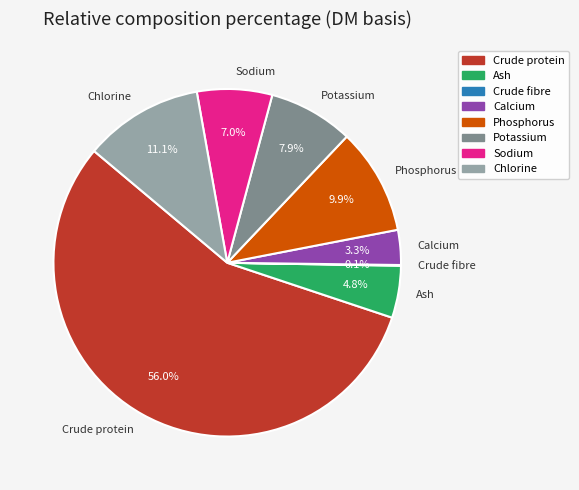

What portion of the pie excludes Phosphorus?

90.1%